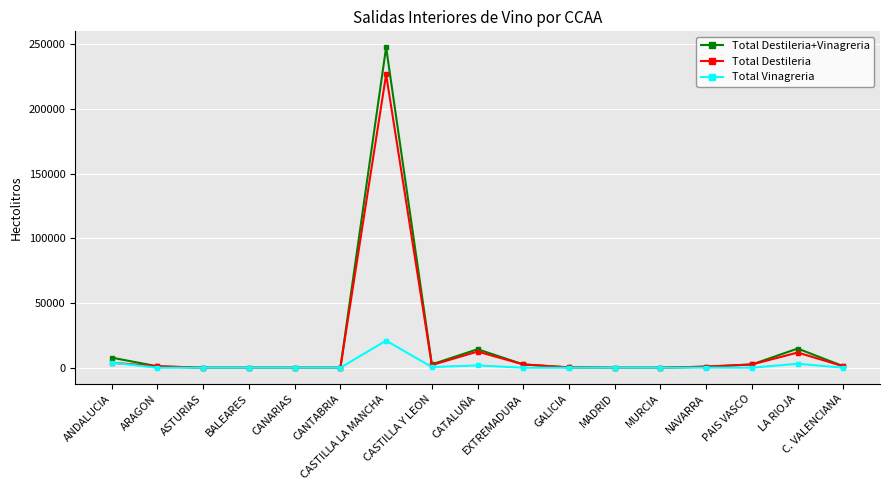

Read the Total Destileria+Vinagreria value at CATALUÑA, to the nearest 100.

14300